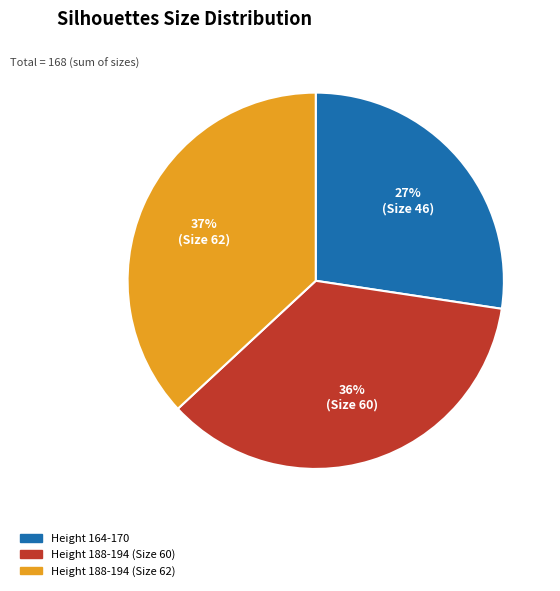

Rank the categories by value from lowest to highest.

Height 164-170, Height 188-194 (Size 60), Height 188-194 (Size 62)